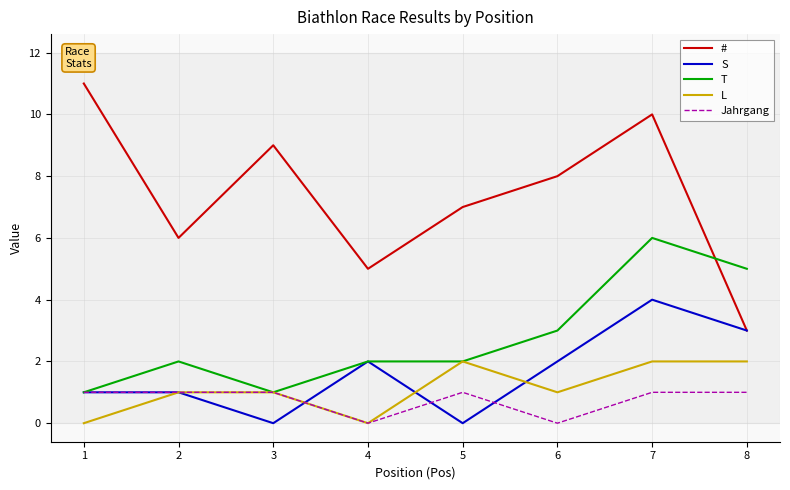

Reading left to right, extract all data points from this chart.

#: 1=11	2=6	3=9	4=5	5=7	6=8	7=10	8=3
S: 1=1	2=1	3=0	4=2	5=0	6=2	7=4	8=3
T: 1=1	2=2	3=1	4=2	5=2	6=3	7=6	8=5
L: 1=0	2=1	3=1	4=0	5=2	6=1	7=2	8=2
Jahrgang: 1=1	2=1	3=1	4=0	5=1	6=0	7=1	8=1